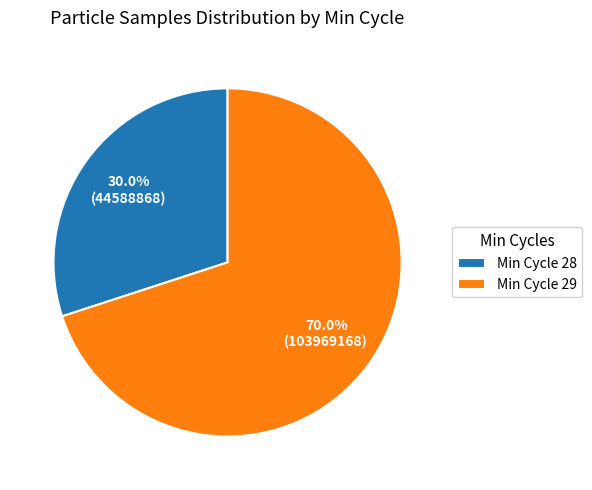

Rank the categories by value from highest to lowest.

Min Cycle 29, Min Cycle 28